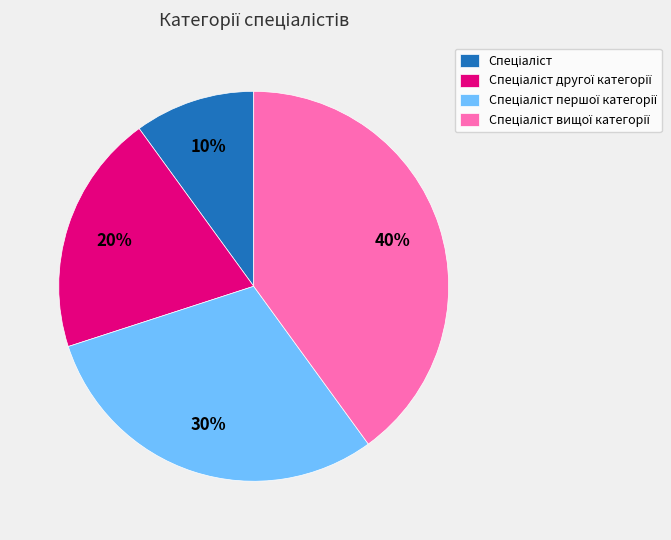

Count the number of slices in the pie.

4